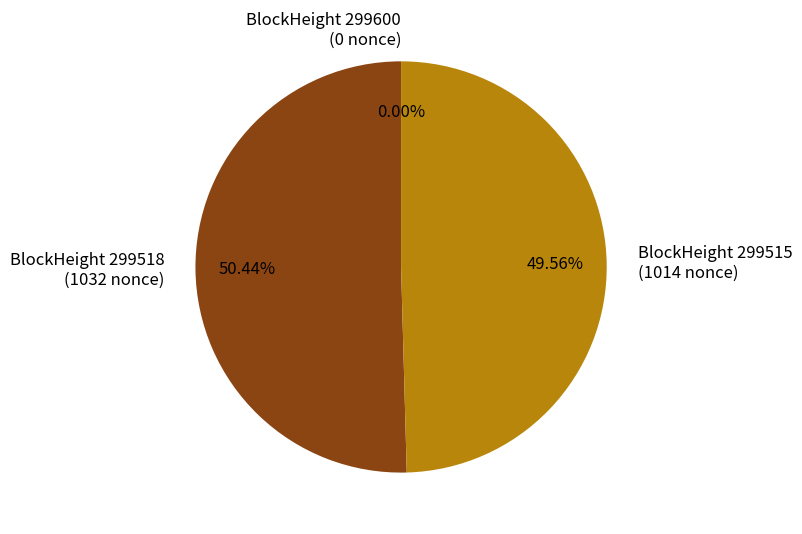

What is the change in value from 299600 to 299518?

+1032